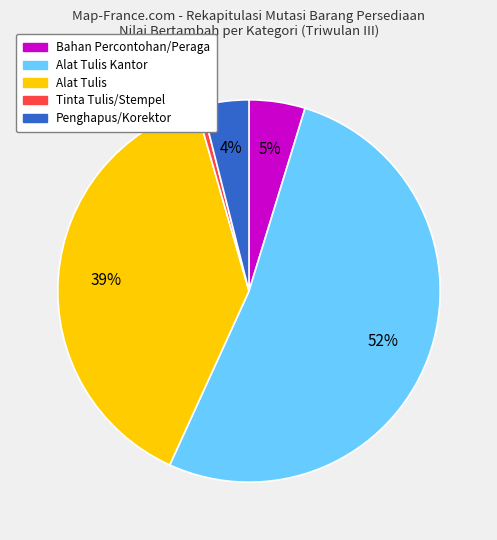

Is it true that Alat Tulis is 39% of the pie?

True